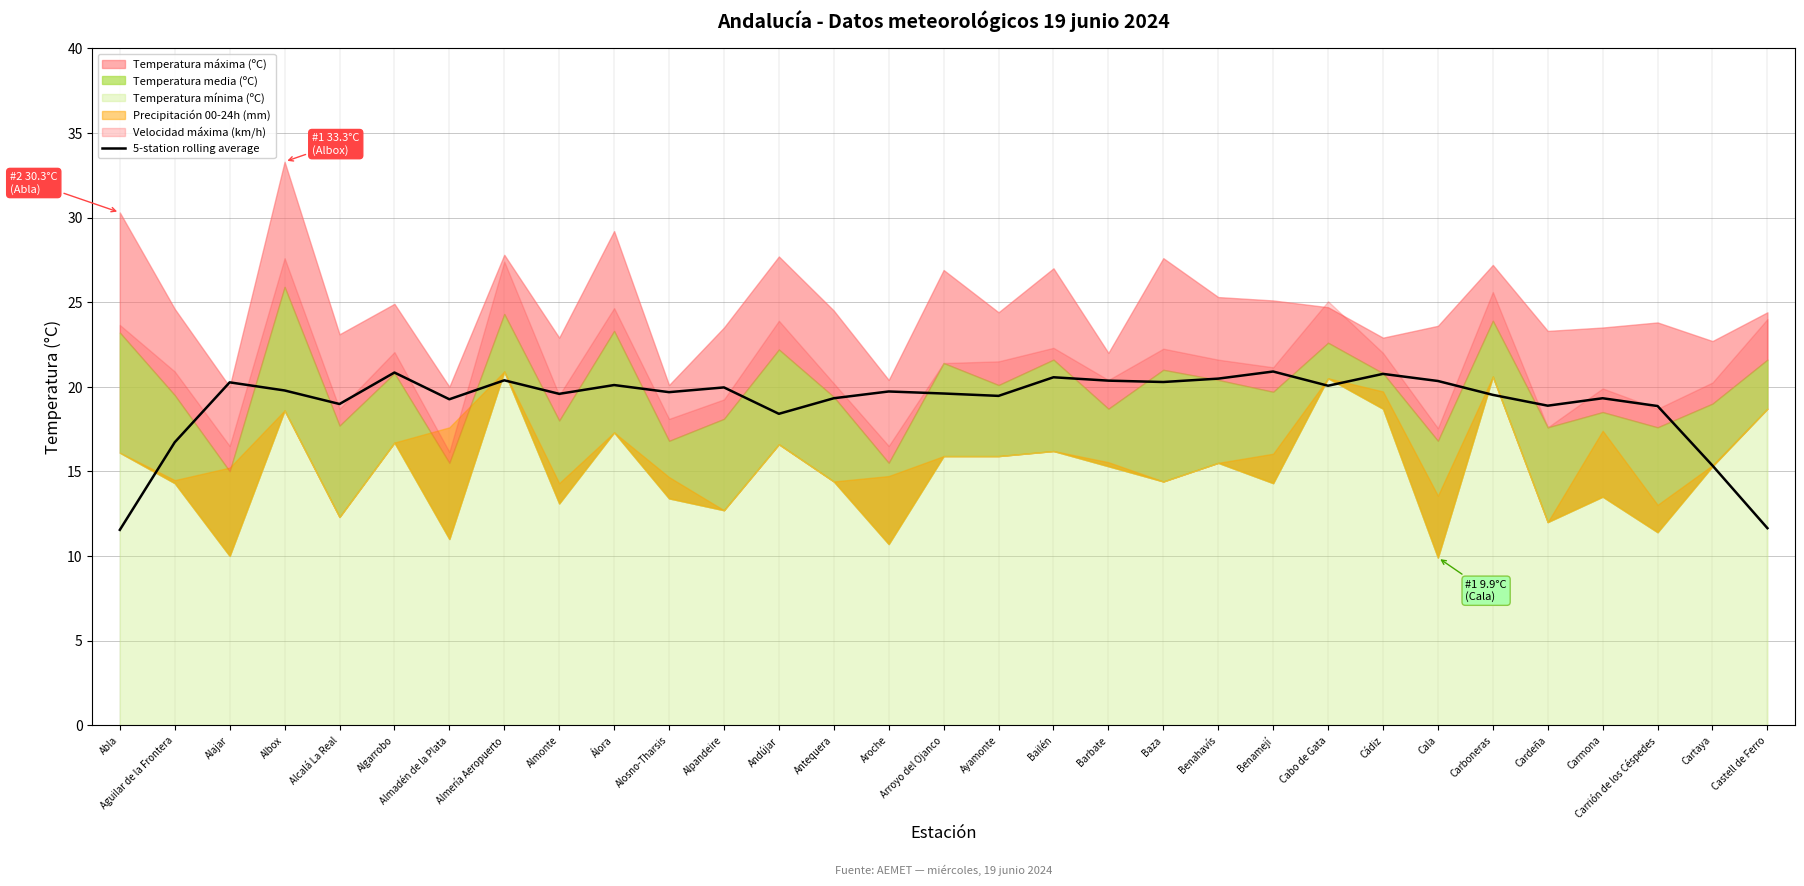

What value does the data have at Carmona?

19.3